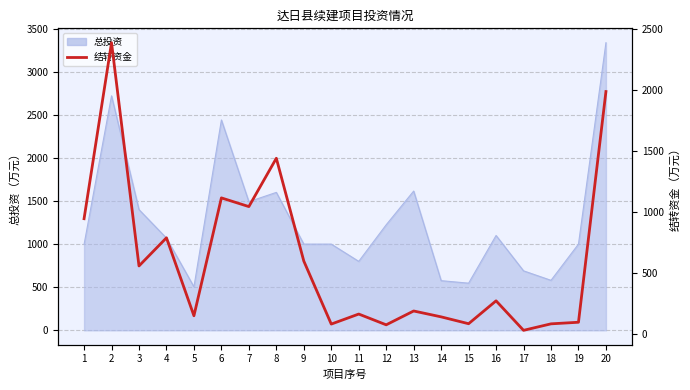

The value at 9 is 913. True or false?

False